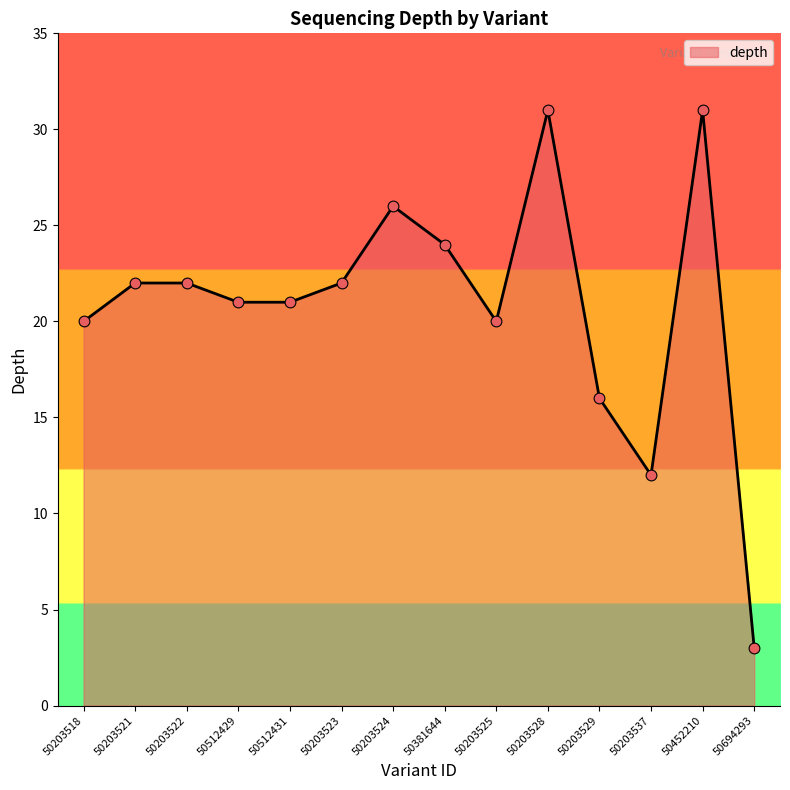

Approximately how many times larger is the value at 50203525 compared to 50203537?

1.7